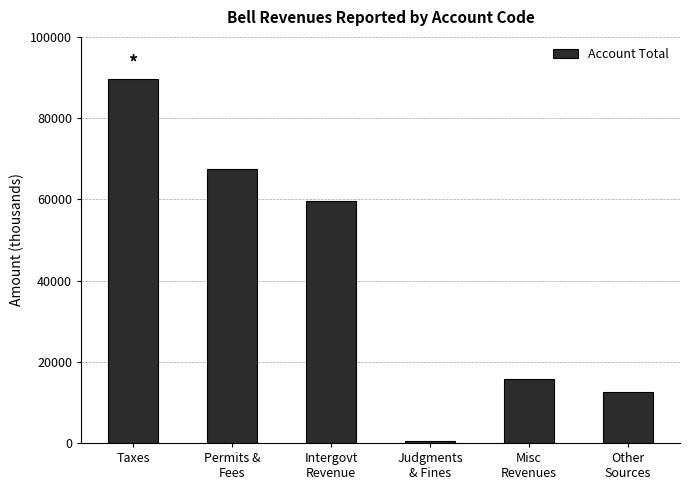

Are the bars horizontal?

No